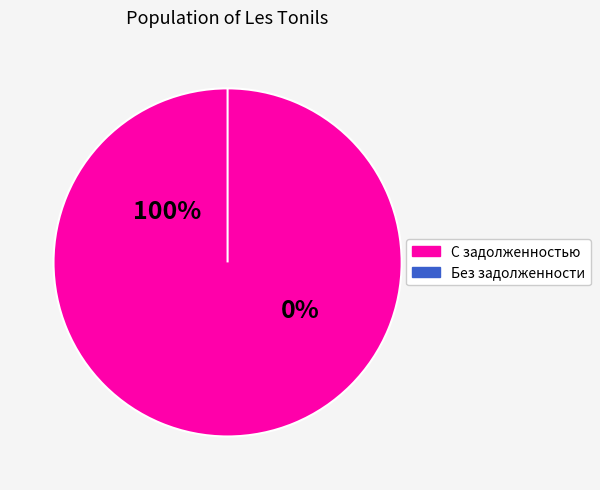

Is 16 the majority of the pie?

No